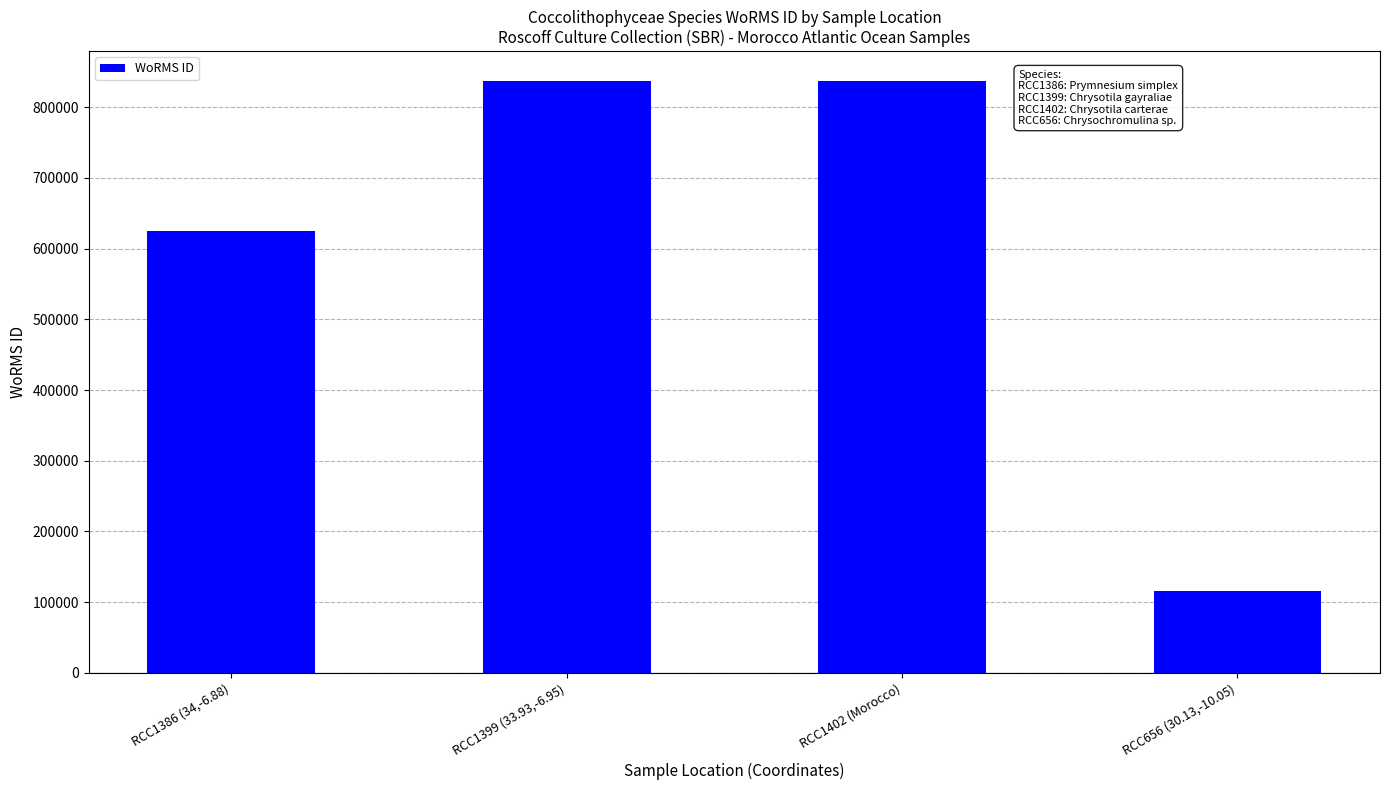

What is the label of the 4th bar from the right?

RCC1386 (34,-6.88)